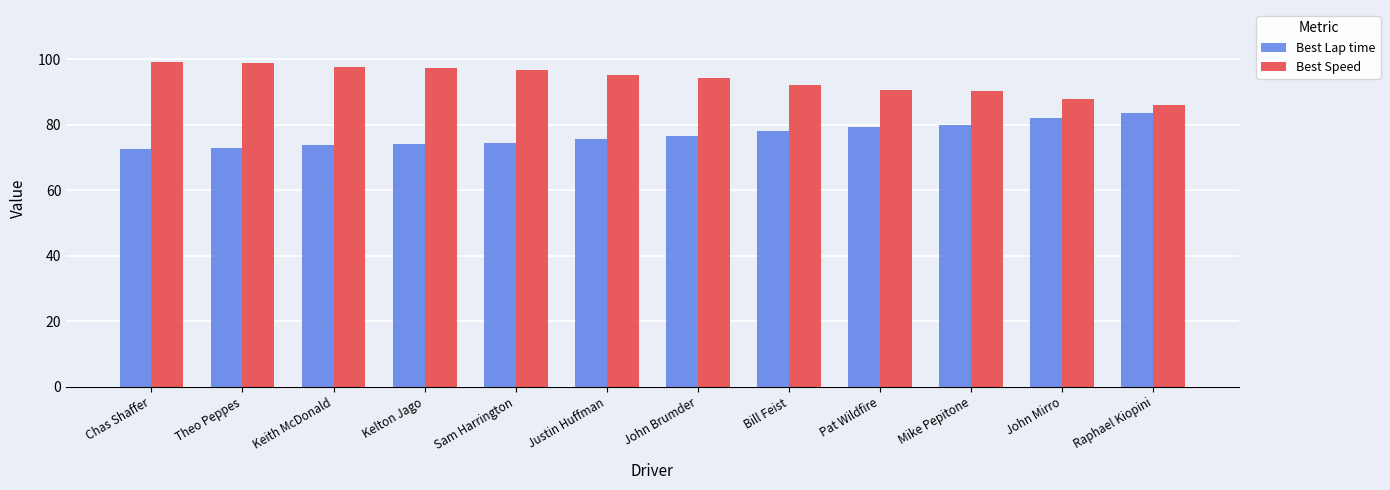

Is it true that Best Lap time equals 82.1 at John Mirro?

True